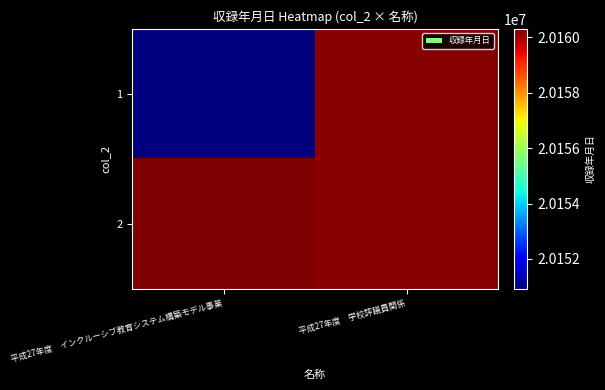

What is the total value across all series at 平成27年度　学校評議員関係?

40320430